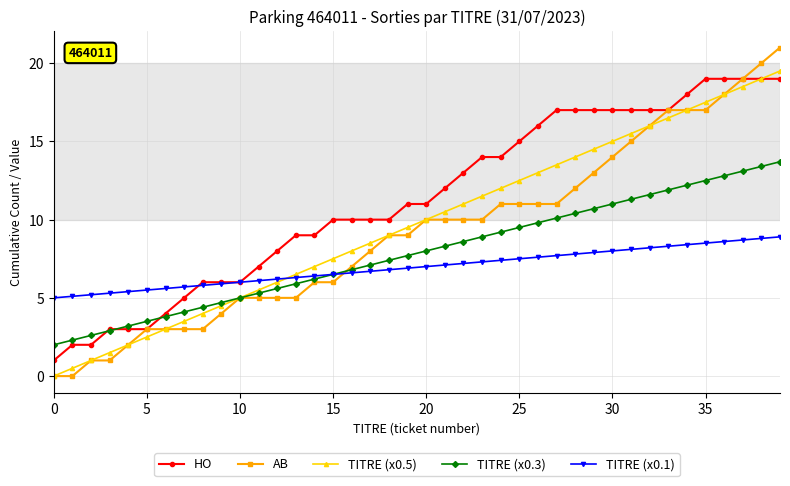

What is the value of the TITRE (x0.5) point at the 17th from the left?

8.0